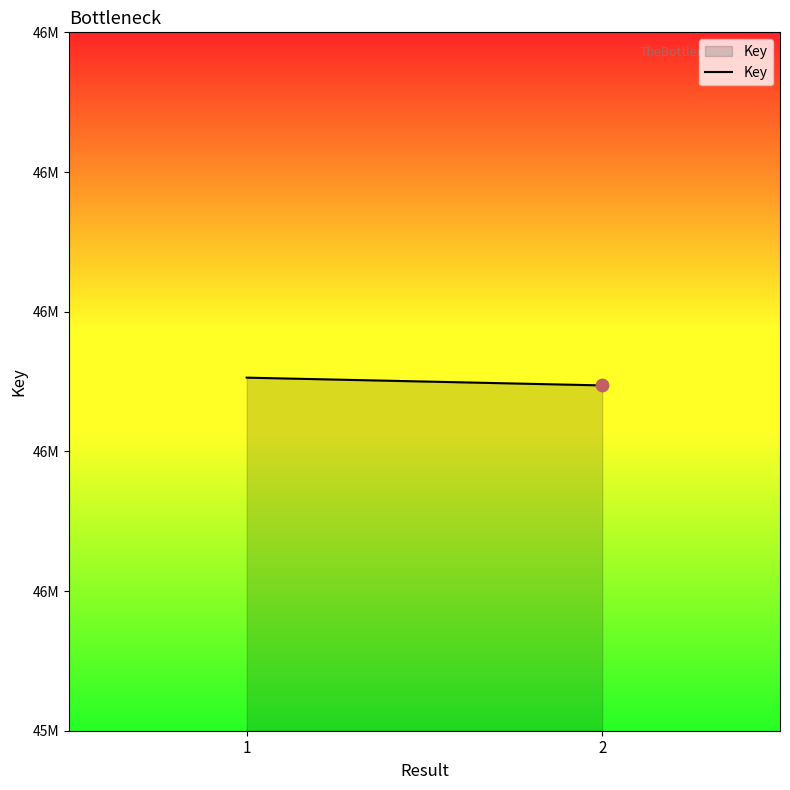

What is the change in value from 1 to 2?

-4499